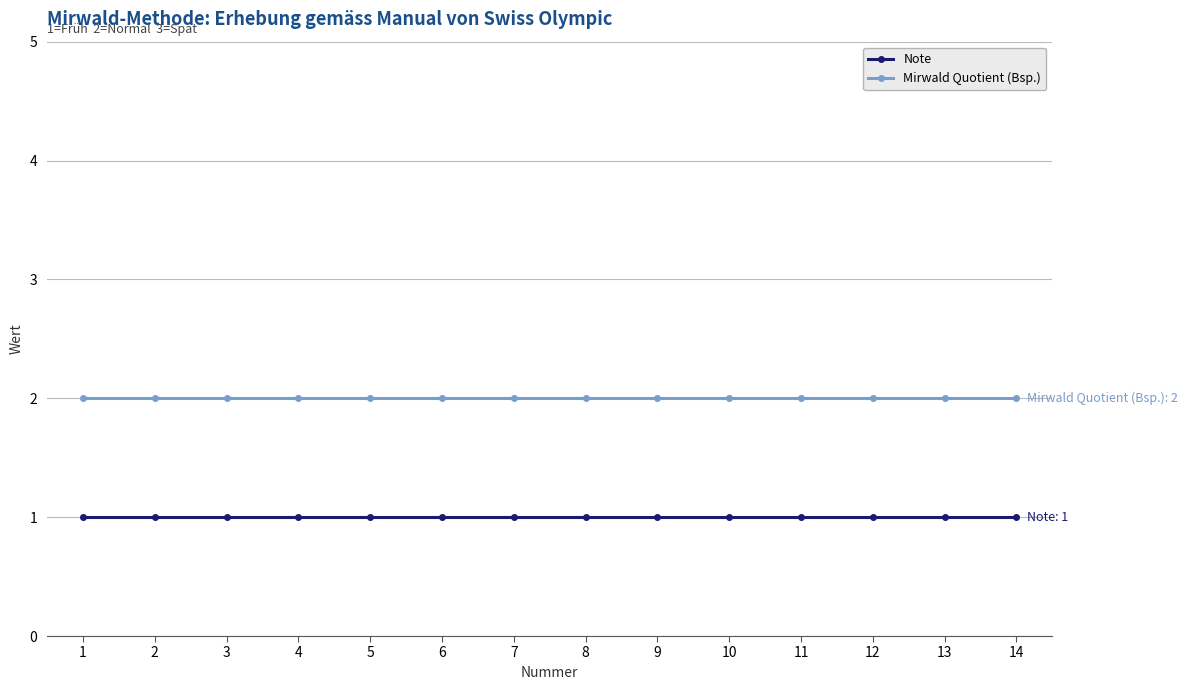

What is the value of the Mirwald Quotient (Bsp.) point at the 1st from the left?

2